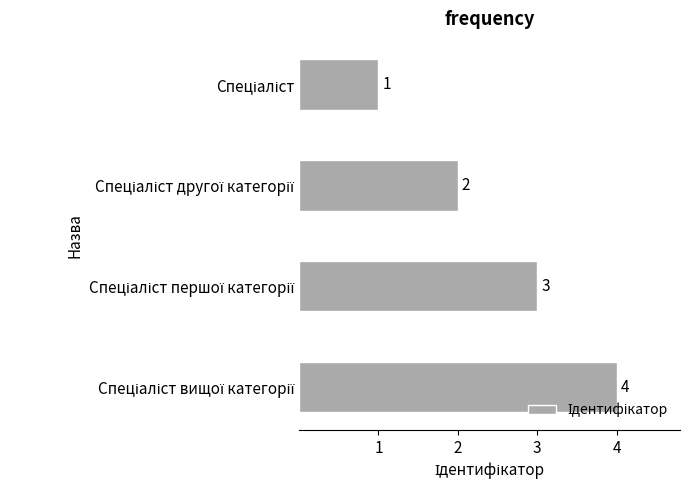

What is the sum of all values?

10